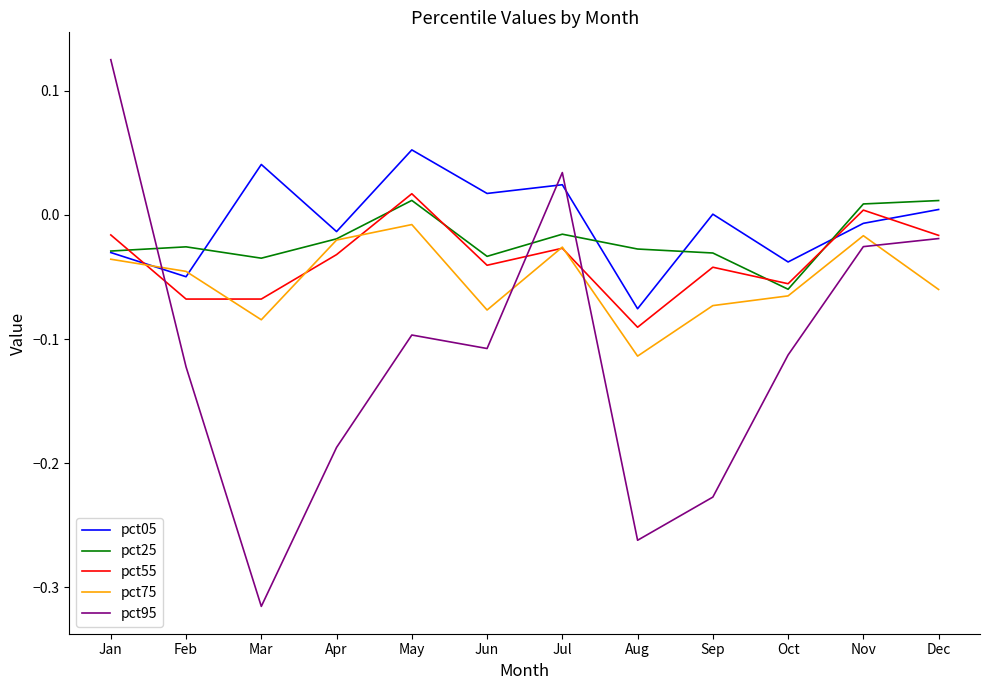

How many intersections are there between pct55 and pct25?

5